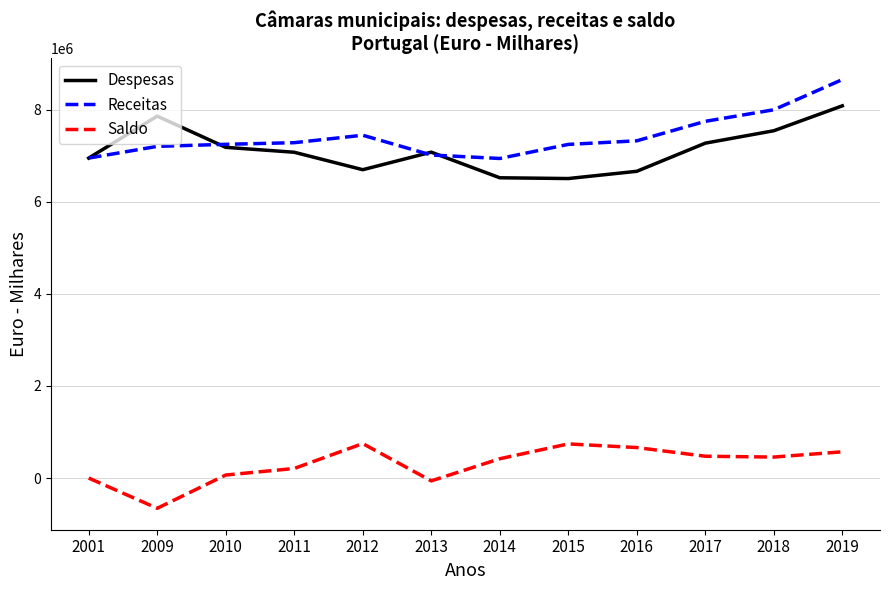

True or false: Despesas and Saldo cross at least once.

False